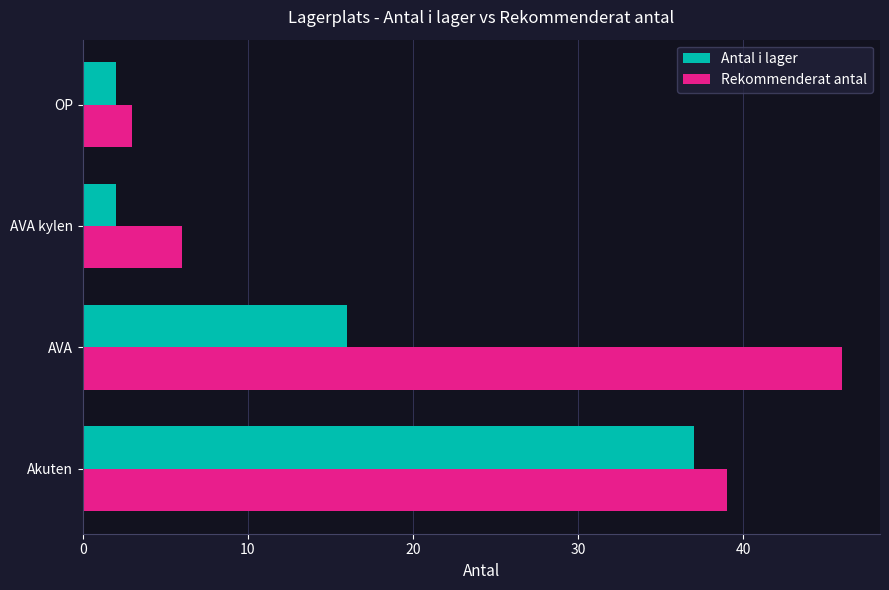

Which category has the highest value in the Antal i lager series?

Akuten